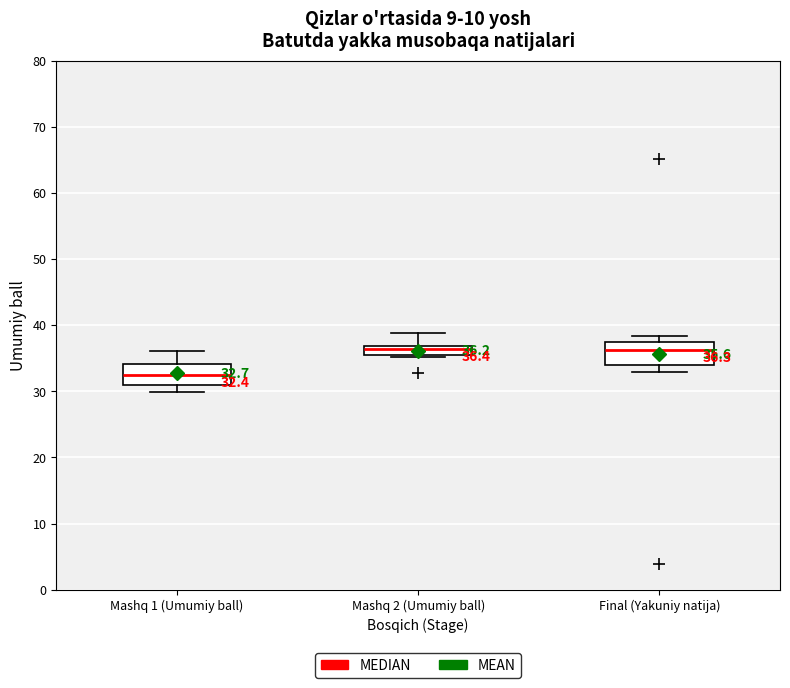

Which box's median line is the lowest?

Mashq 1 (Umumiy ball)